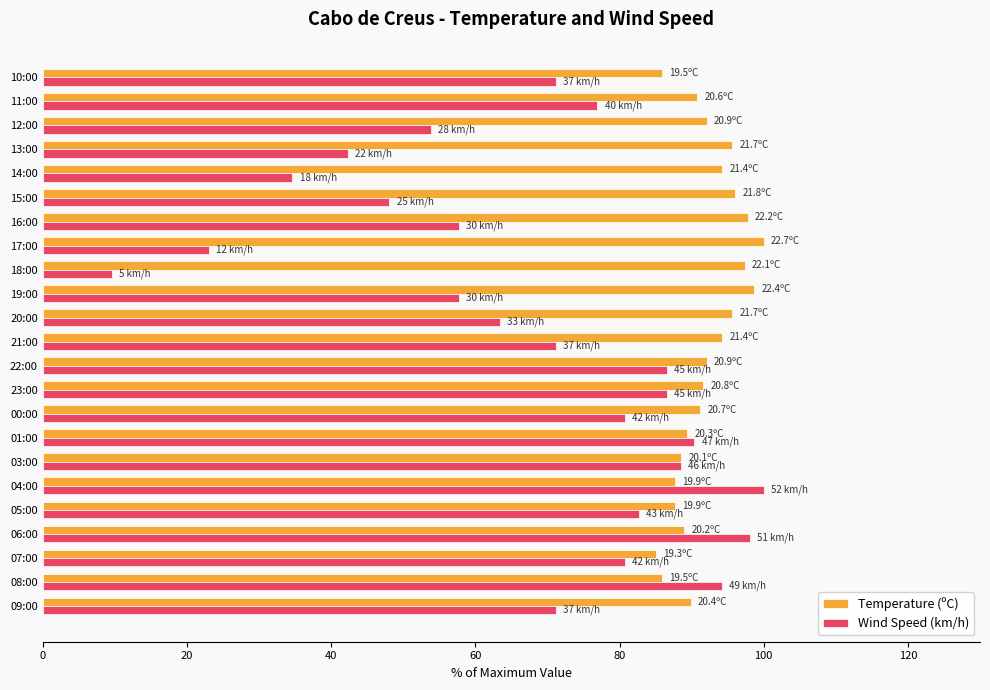

How many data points does each series have?

23